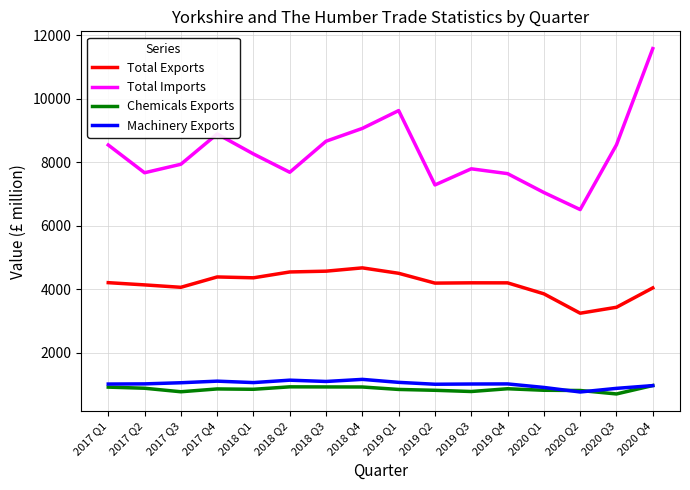

Which series changed the most between 2018 Q3 and 2020 Q2?

Total Imports